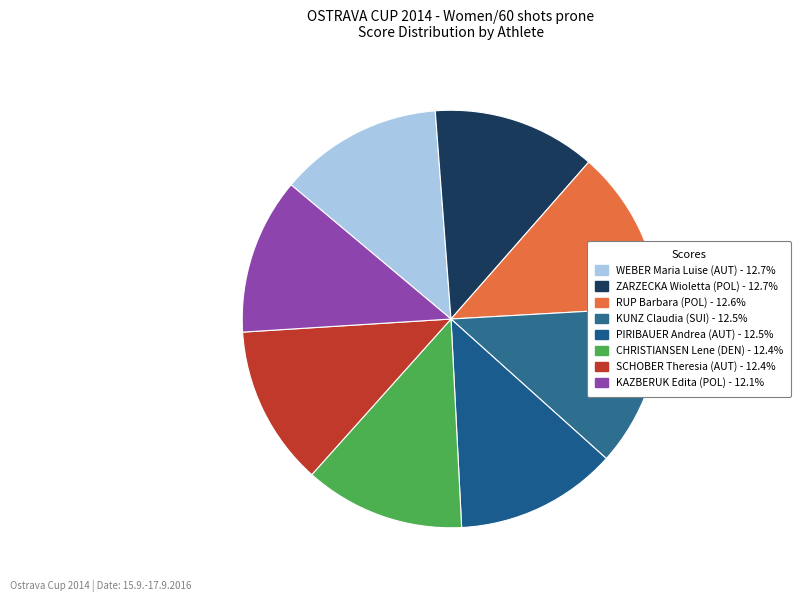

Which category has the smallest portion of the pie?

KAZBERUK Edita (POL)